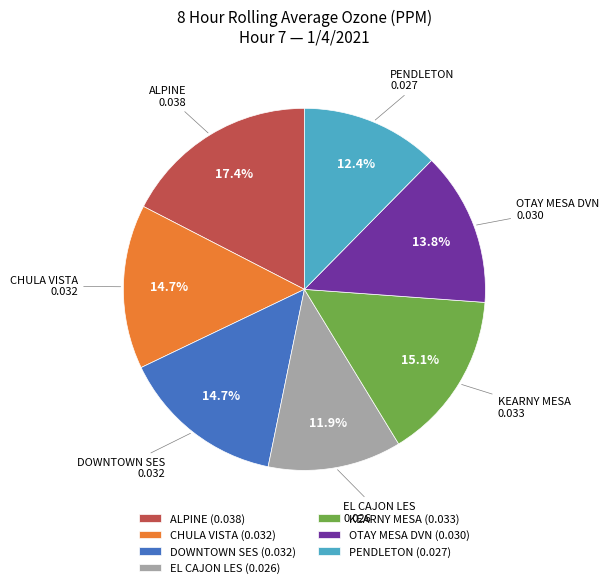

To the nearest percent, what is the combined percentage of KEARNY MESA and DOWNTOWN SES?

30%